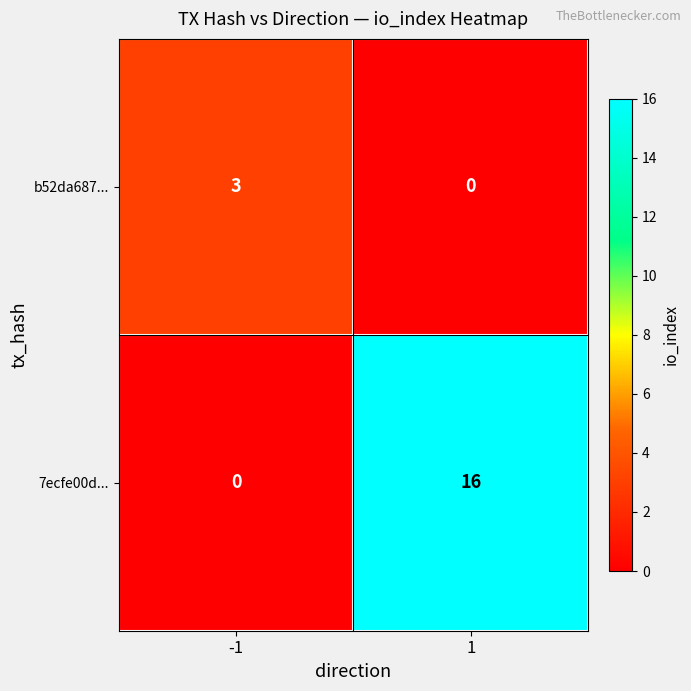

What is the spread (max minus min) of values at -1?

3